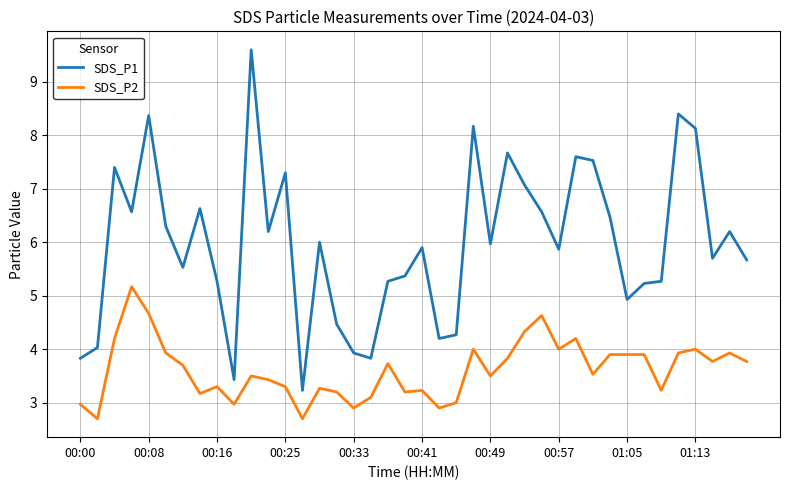

Which series has the largest total across all categories?

SDS_P1